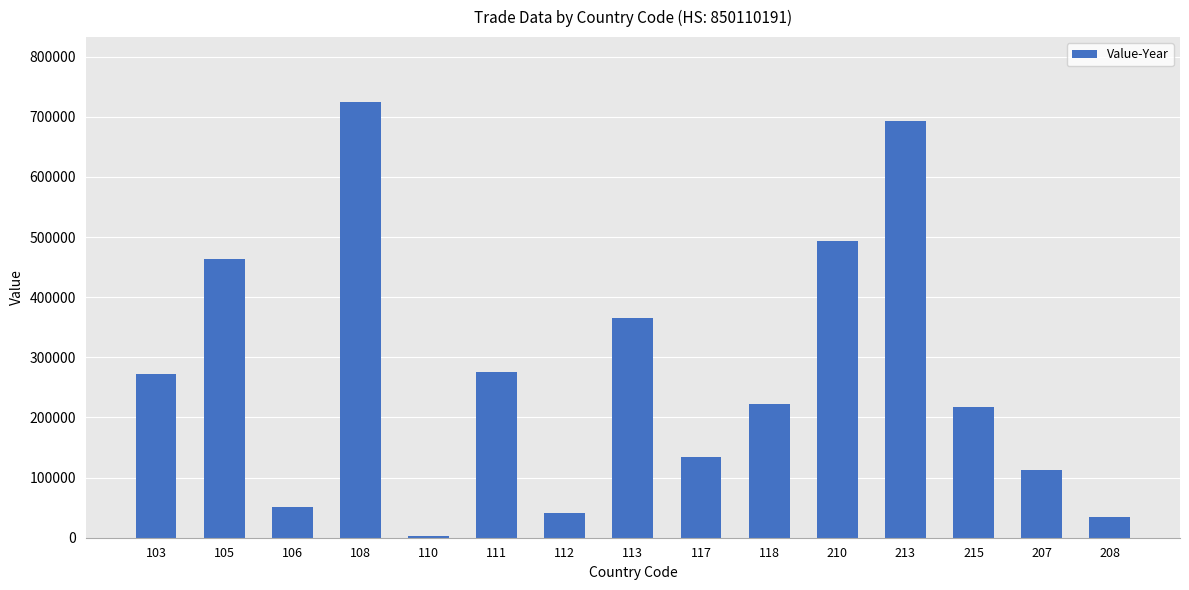

At which category does the chart reach its minimum across all series?

110